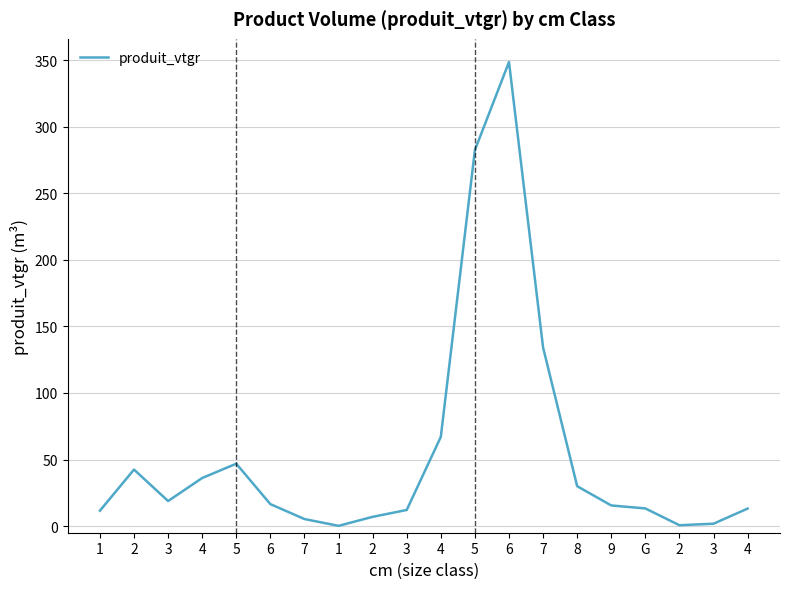

What is the minimum value shown in the chart?

0.2